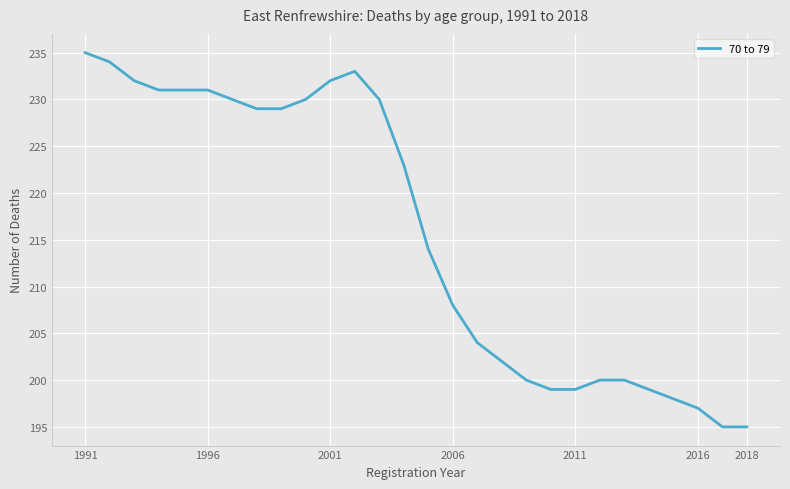

What is the greatest value displayed?

235